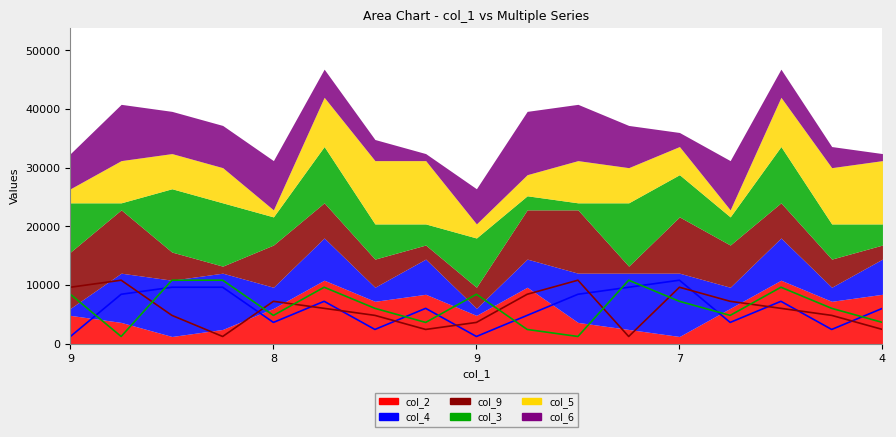

Is it true that col_9_line equals 7500 at 15?

False